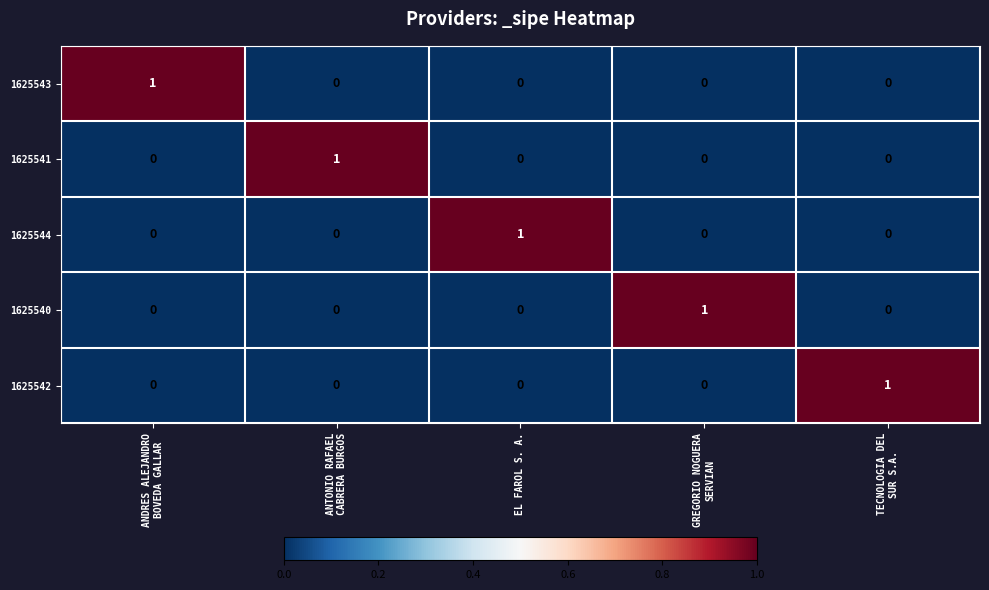

True or false: 1625544 has a value of 1 at EL FAROL S. A..

True